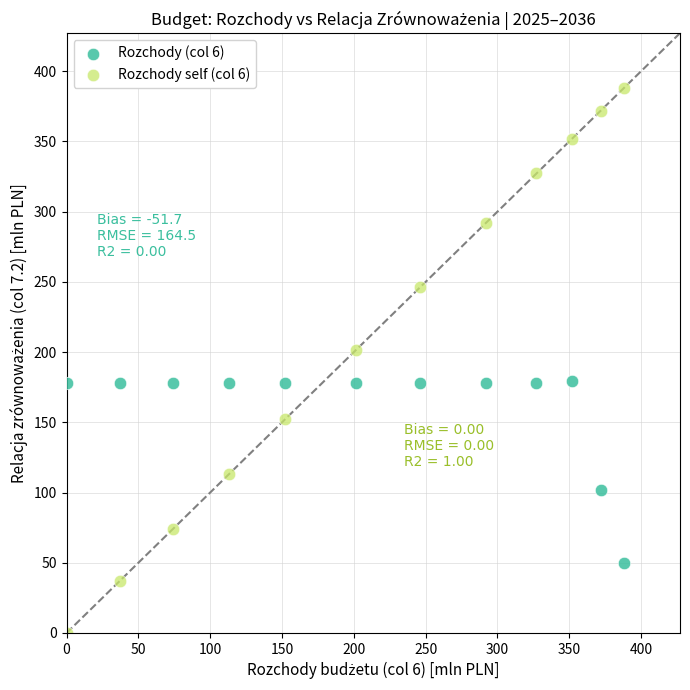

What are all the series names shown in the legend?

Rozchody (col 6), Rozchody self (col 6)